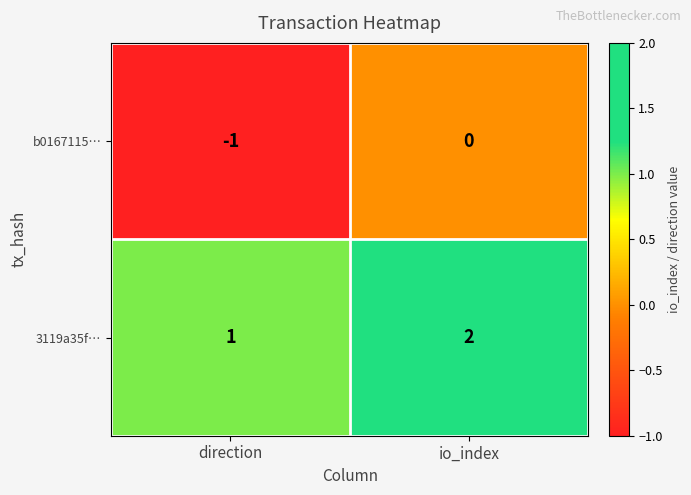

True or false: 3119a35f… has a value of 1 at io_index.

False